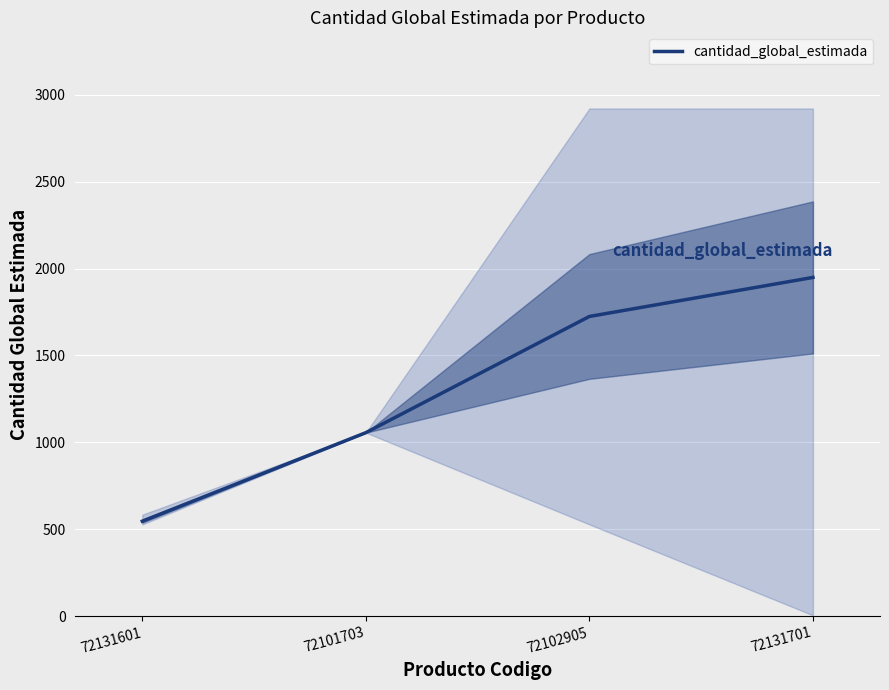

How many lines are shown in the chart?

1